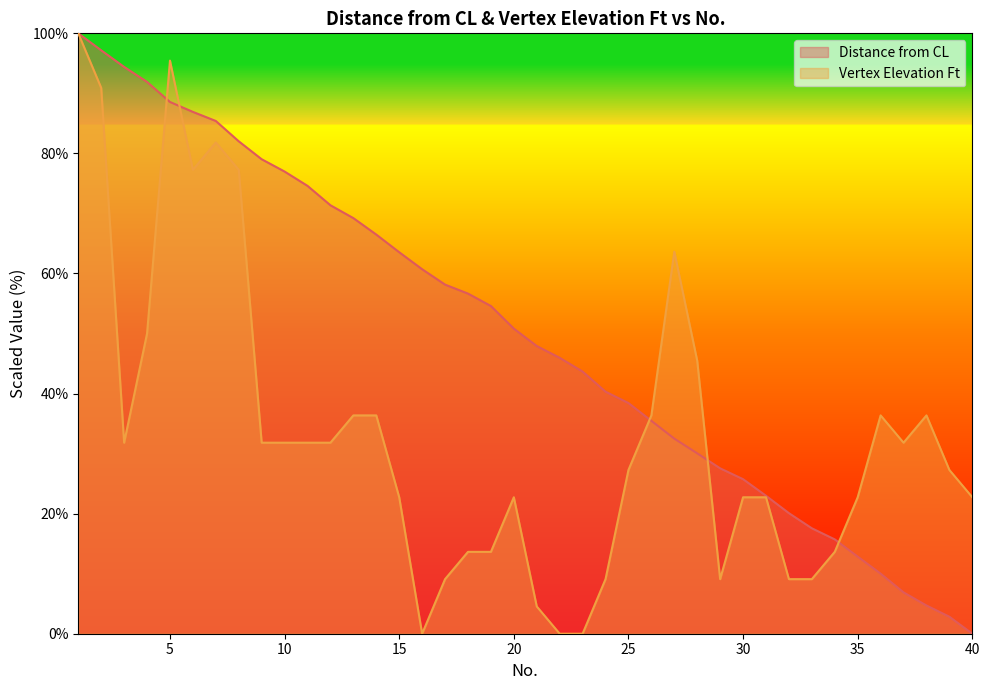

Count the number of data series in this chart.

2